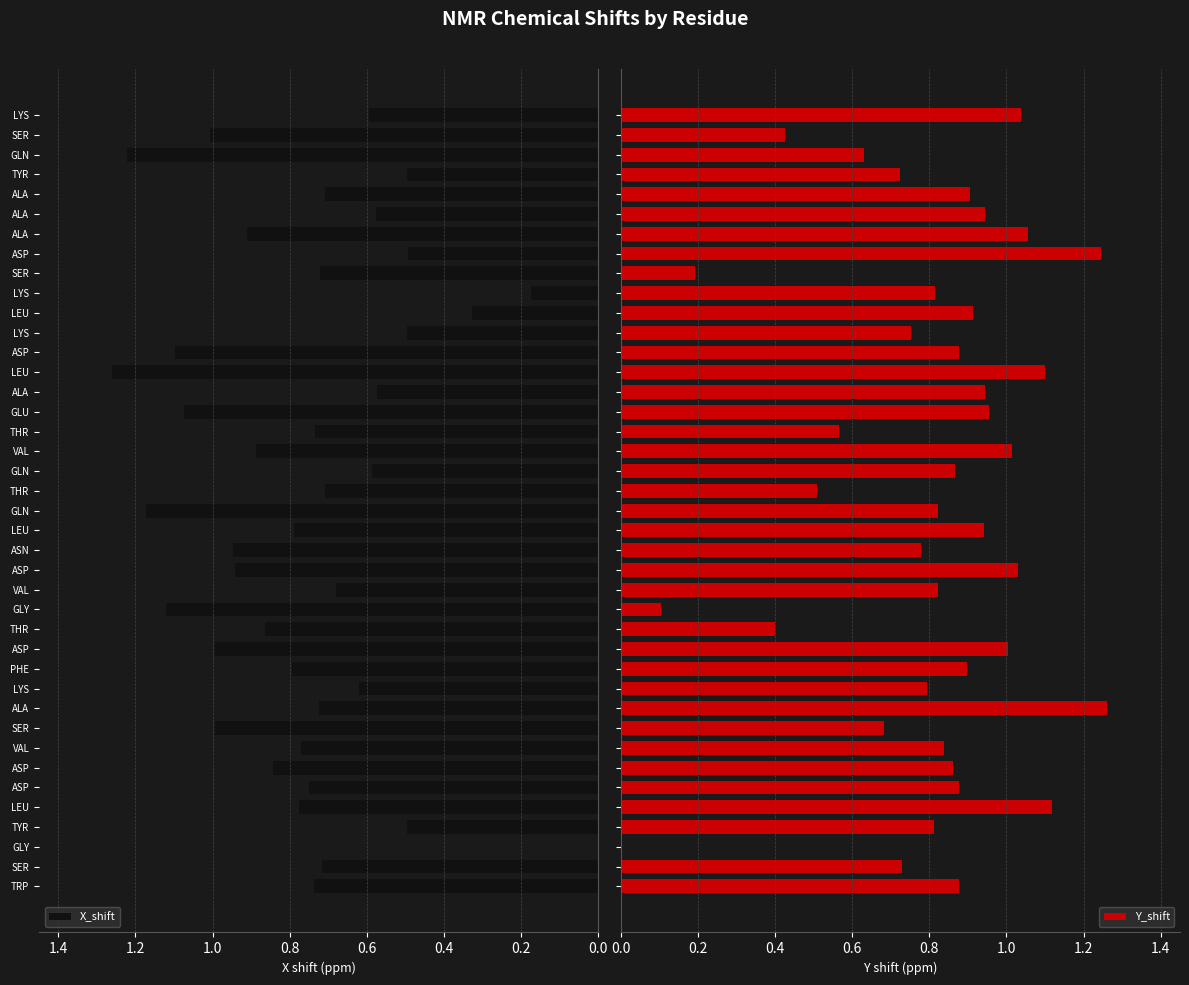

How many bars are there in each group?

2